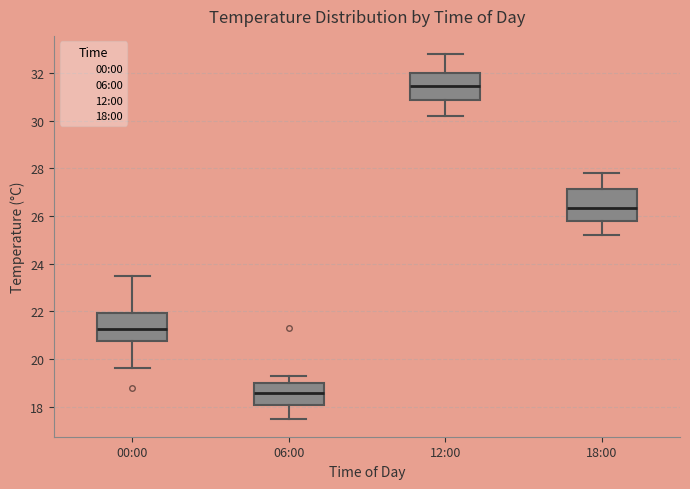

Where does the upper whisker of the box for 18:00 end on the y-axis? The values are not printed on the chart, so give them approximately, as read against the axis.

27.8